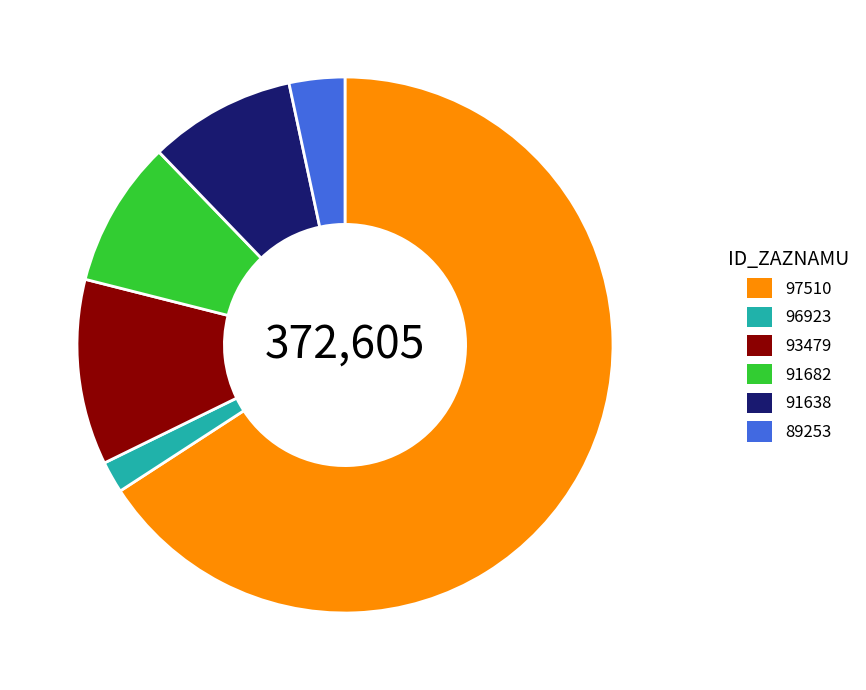

Which category has the biggest portion of the pie?

97510